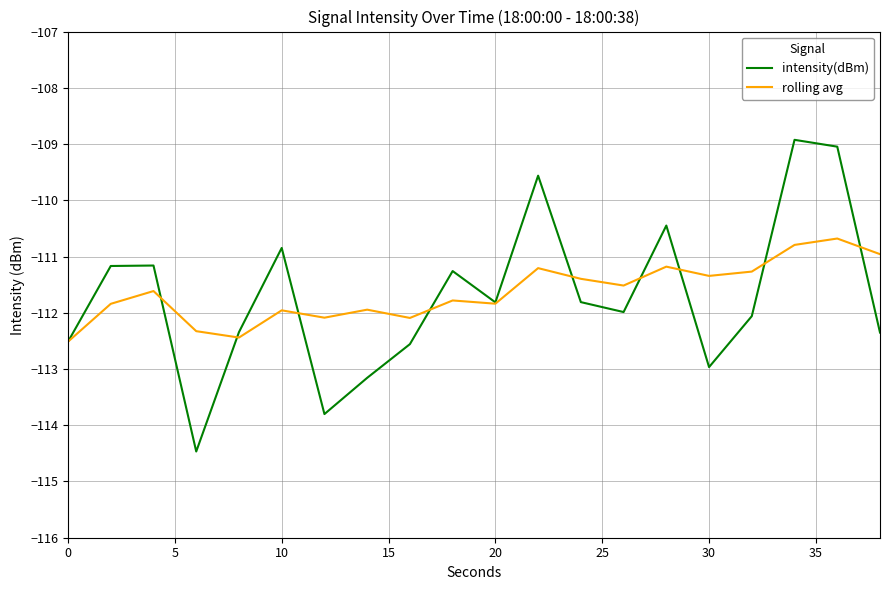

Count the number of categories in the chart.

20